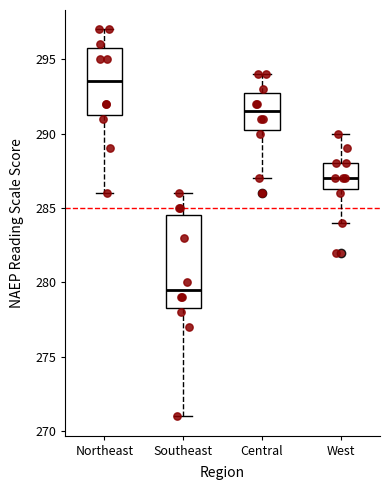

Reading left to right, read every box against the y-axis: the position of its median line, the range the box covers, and the ends of its whiskers. The values are not printed on the chart, so give them approximately, as read against the axis.

Northeast: median 293.5, box 291.5 to 296.0, whiskers 286.0 to 297.0
Southeast: median 279.5, box 278.5 to 284.5, whiskers 271.0 to 286.0
Central: median 291.5, box 290.5 to 293.0, whiskers 287.0 to 294.0
West: median 287.0, box 286.5 to 288.0, whiskers 284.0 to 290.0